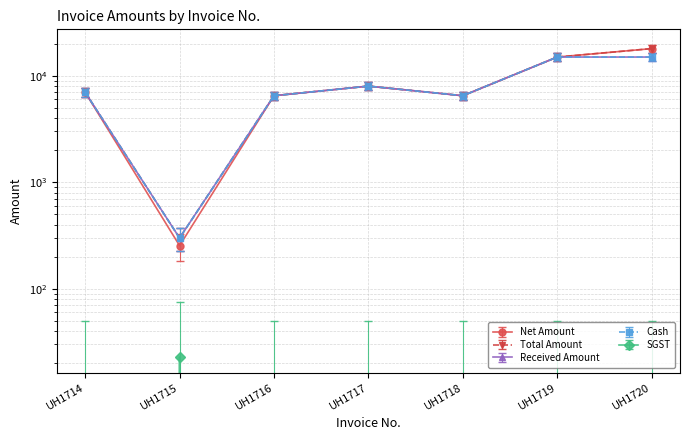

Which series ends up on top after the final intersection of Total Amount and Received Amount?

Total Amount